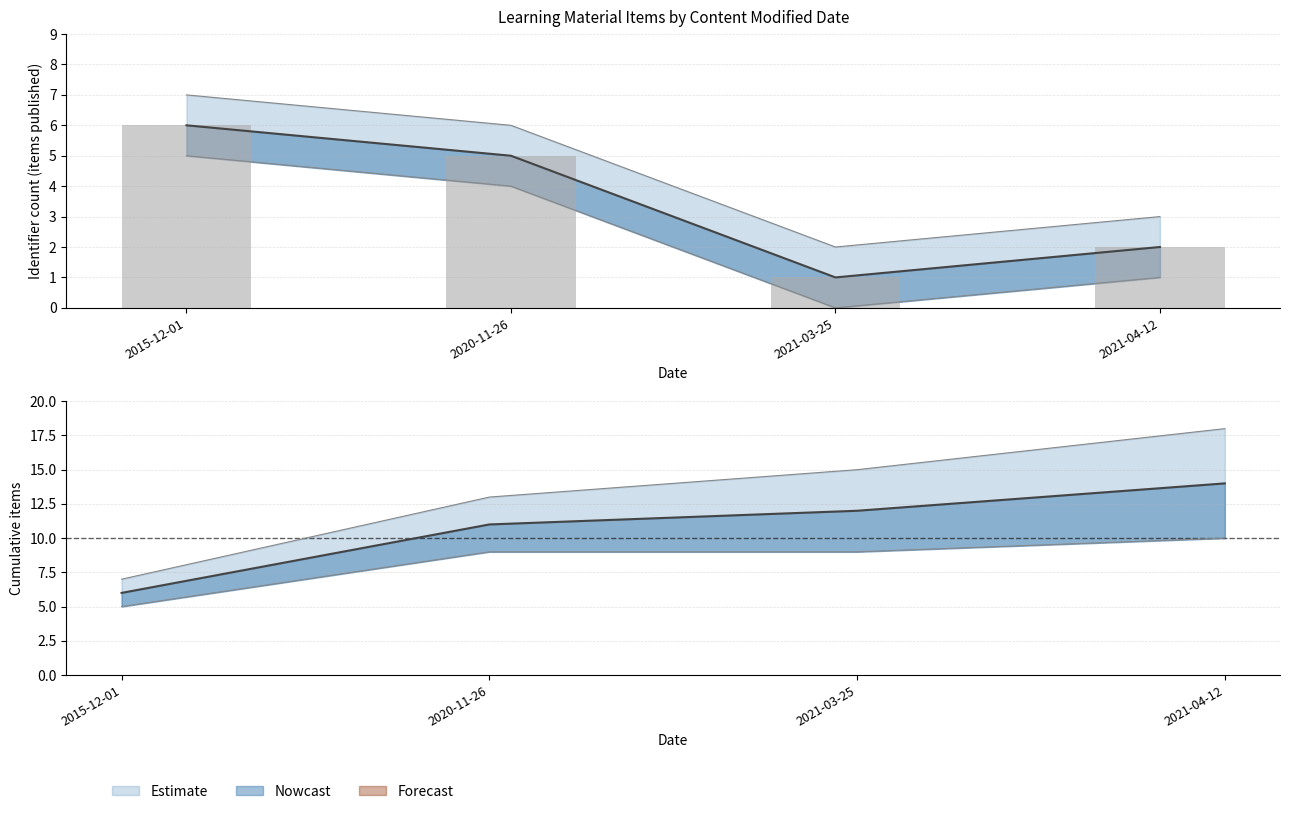

Which series changed the most between 2015-12-01 and 2020-11-26?

Identifier (Nowcast)